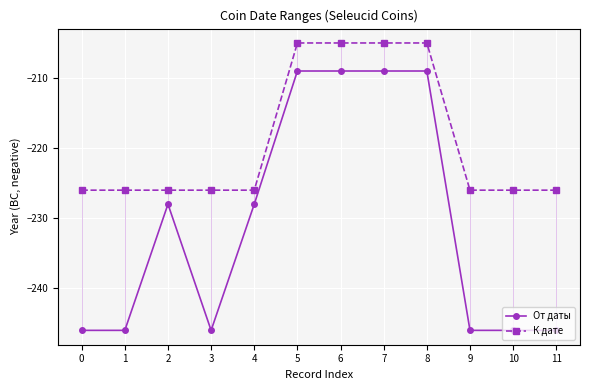

What are all the series names shown in the legend?

От даты, К дате